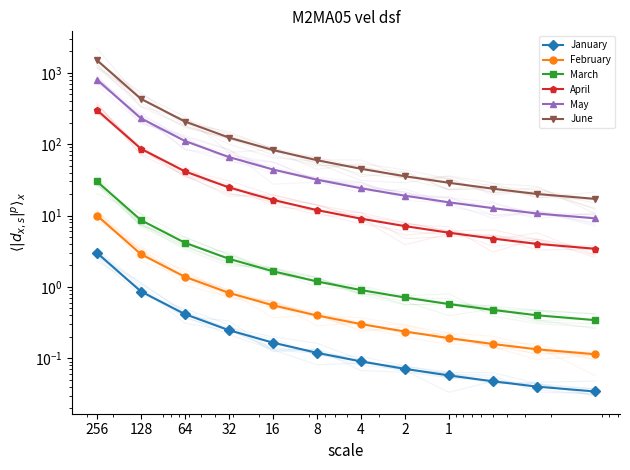

True or false: March and February intersect in this chart.

False